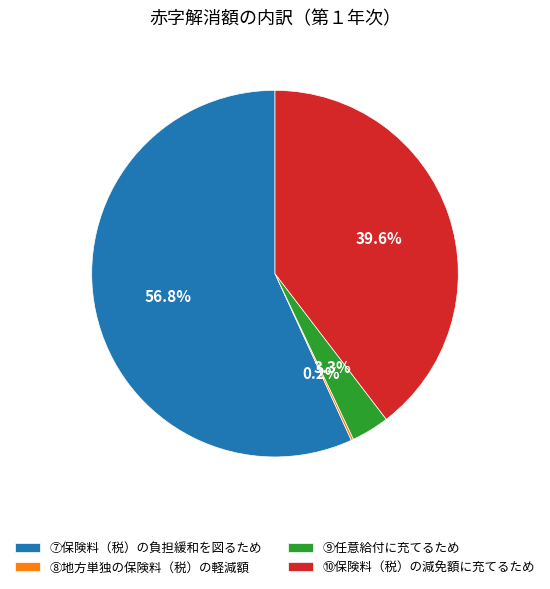

Which slice is the largest?

⑦保険料（税）の負担緩和を図るため